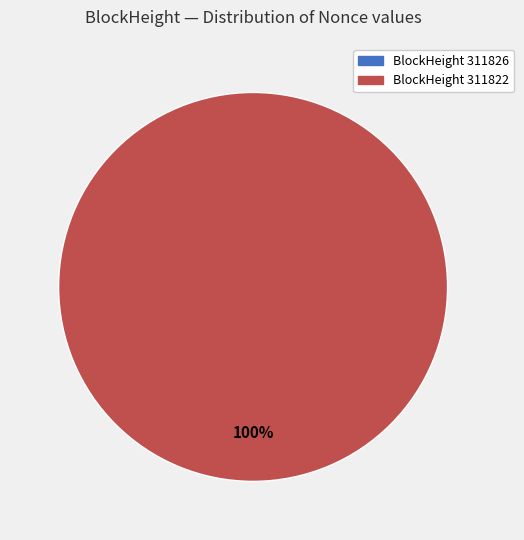

Combined, what portion of the pie is 311822 and 311826?

100.0%